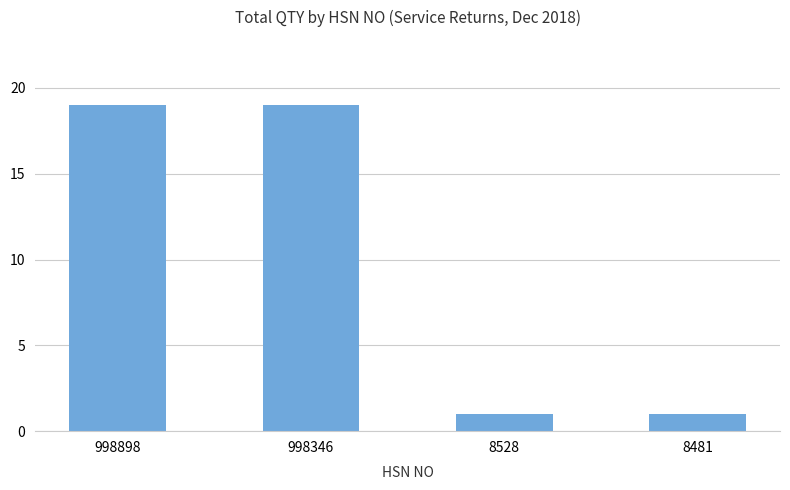

What is the difference between the maximum and minimum values?

18